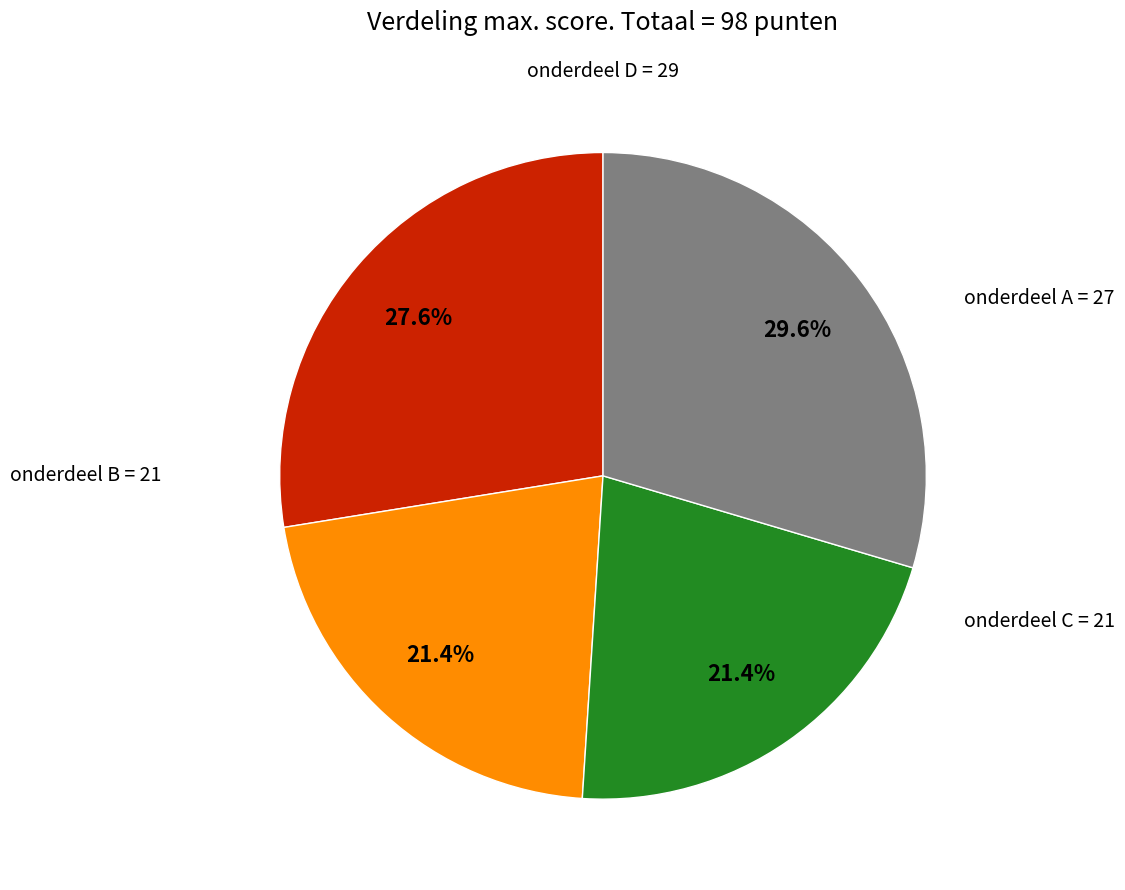

To the nearest percent, what portion does onderdeel A represent?

28%